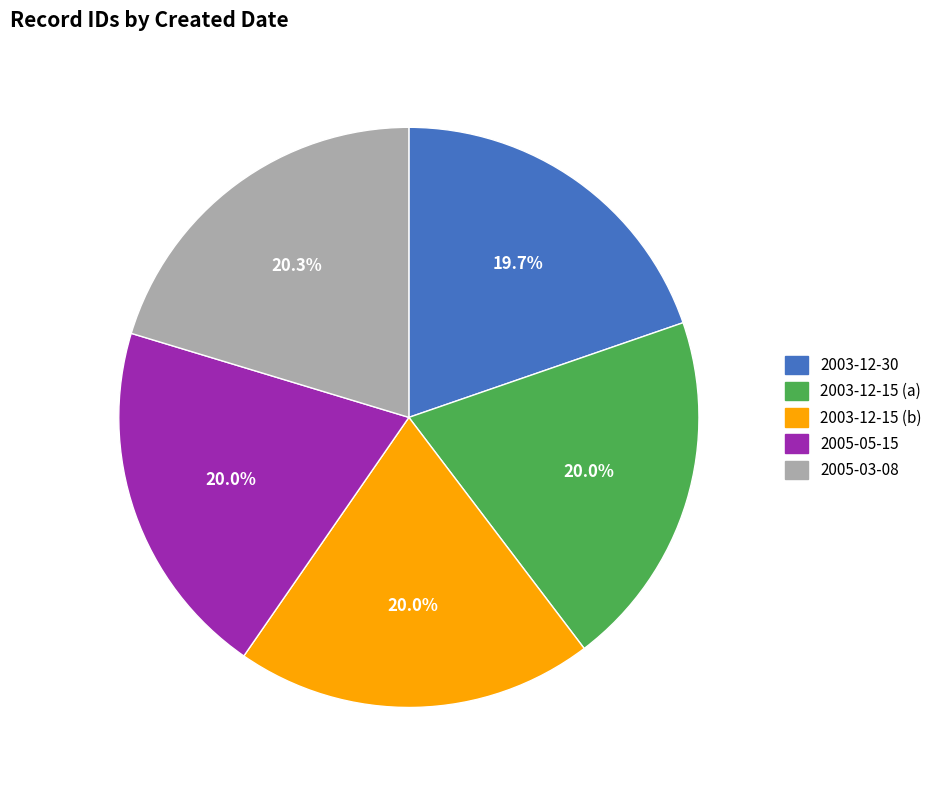

What percentage is the 2003-12-30 slice, to the nearest percent?

20%